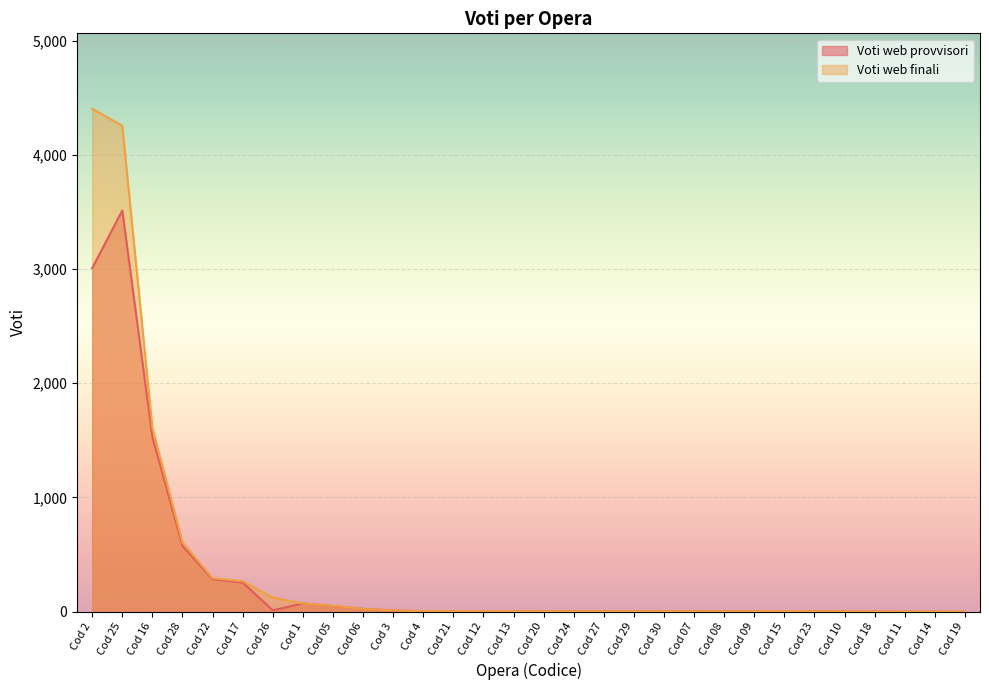

What is the label of the 21st point from the left?

Cod 07